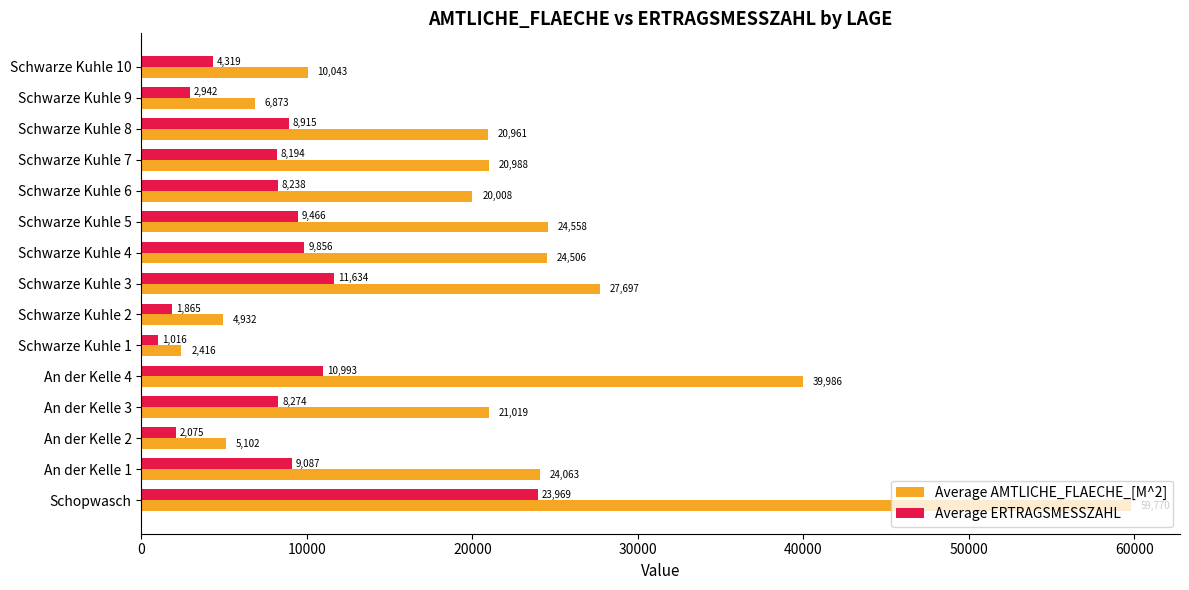

Which series changed the most between Schwarze Kuhle 6 and Schwarze Kuhle 10?

Average AMTLICHE_FLAECHE_[M^2]